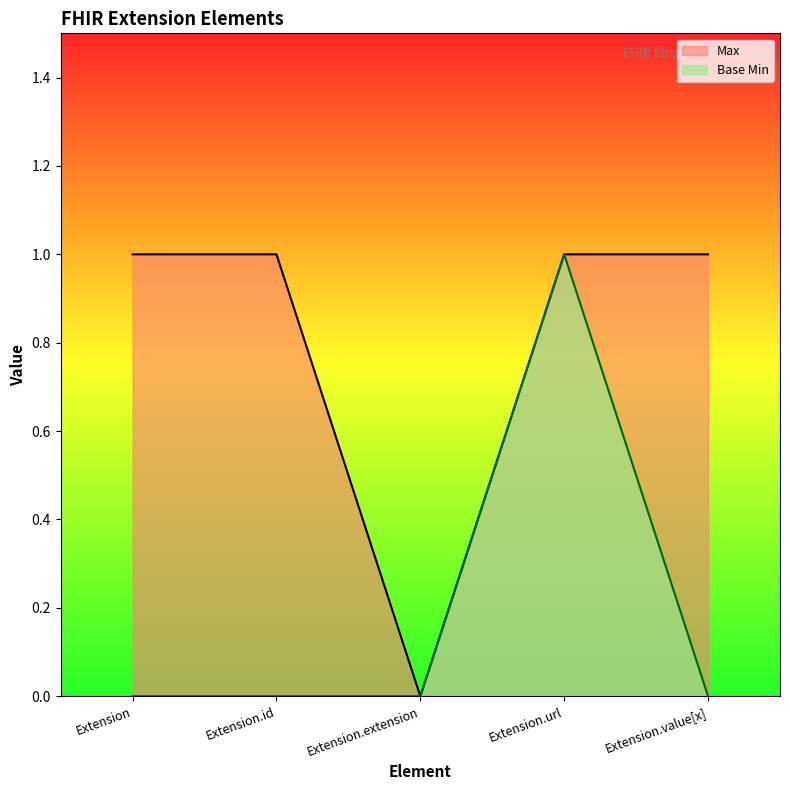

True or false: Base Min and Max intersect in this chart.

False